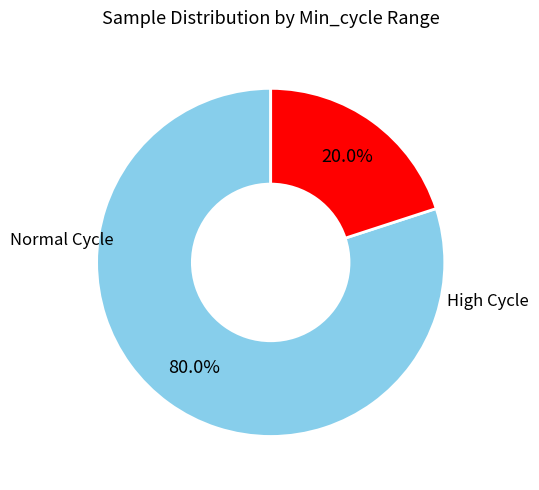

Is there a majority slice in this chart?

Yes